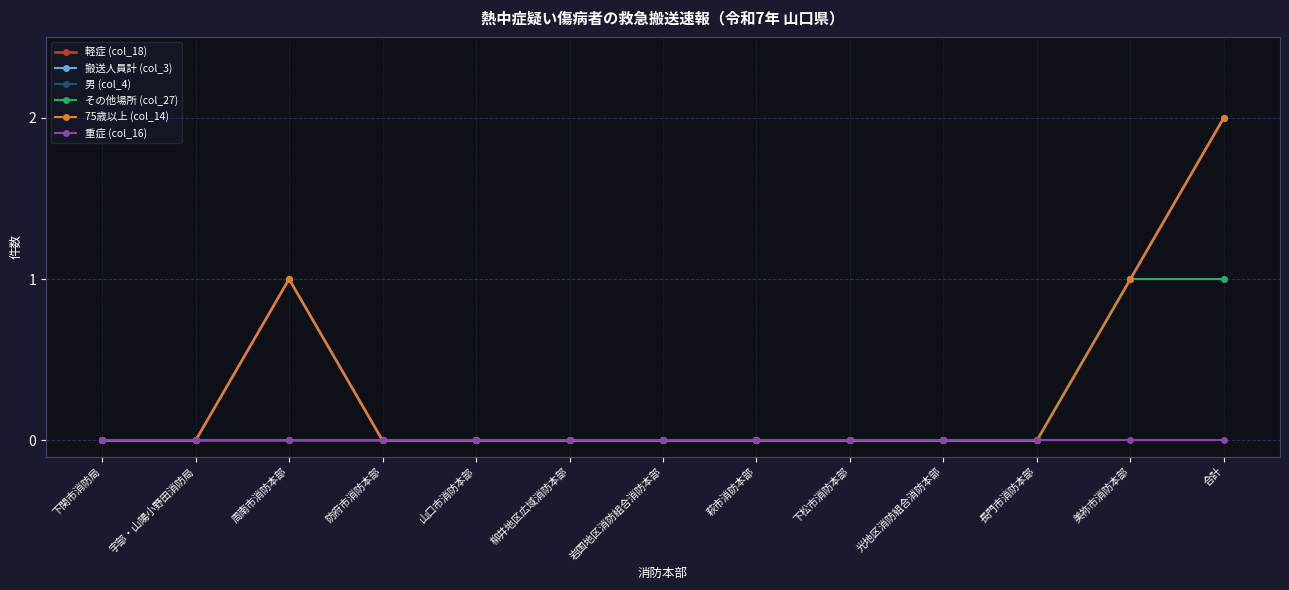

Does the chart have visible grid lines?

Yes